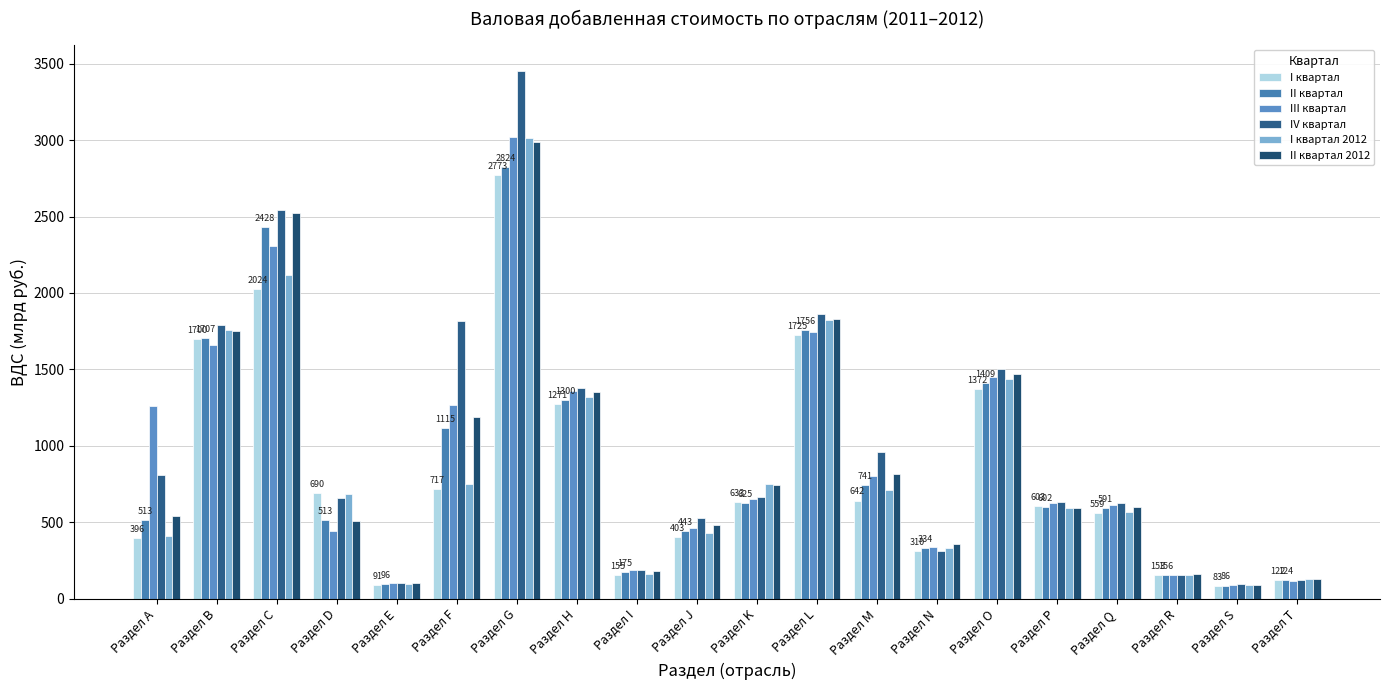

How many values in the II квартал series are below 601?

10